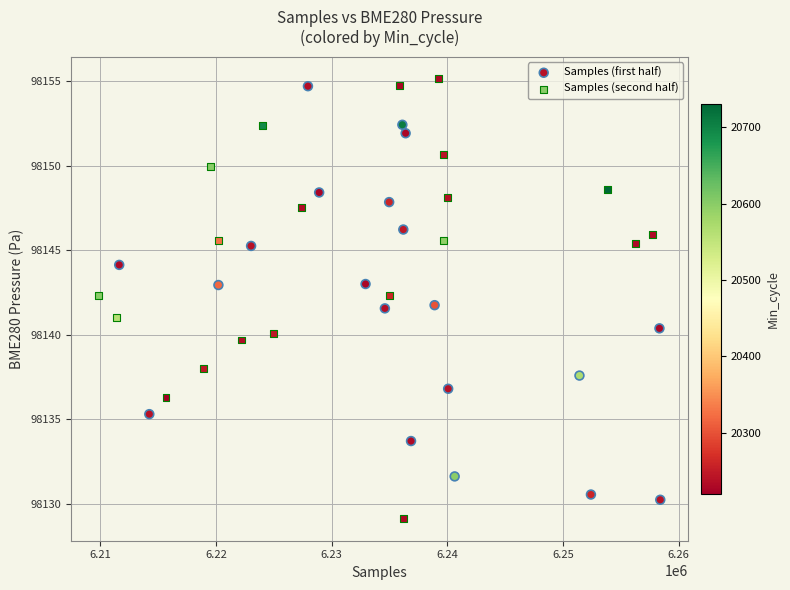

Which series has the largest Y range (max minus min)?

Samples (second half)